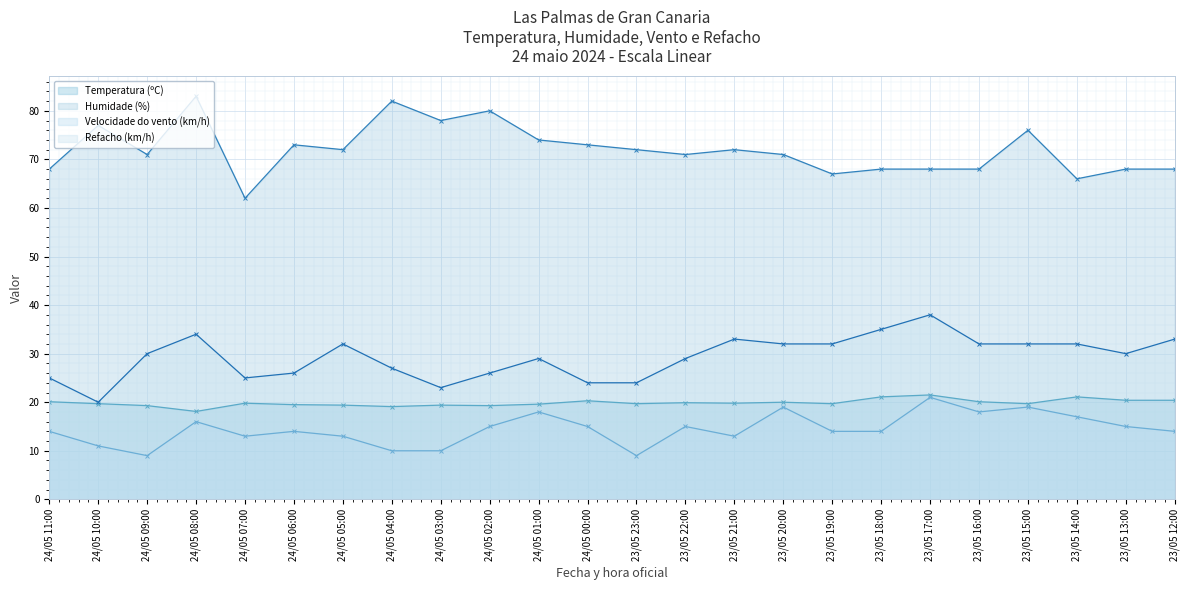

What is the label of the 23rd point from the left?

23/05 13:00